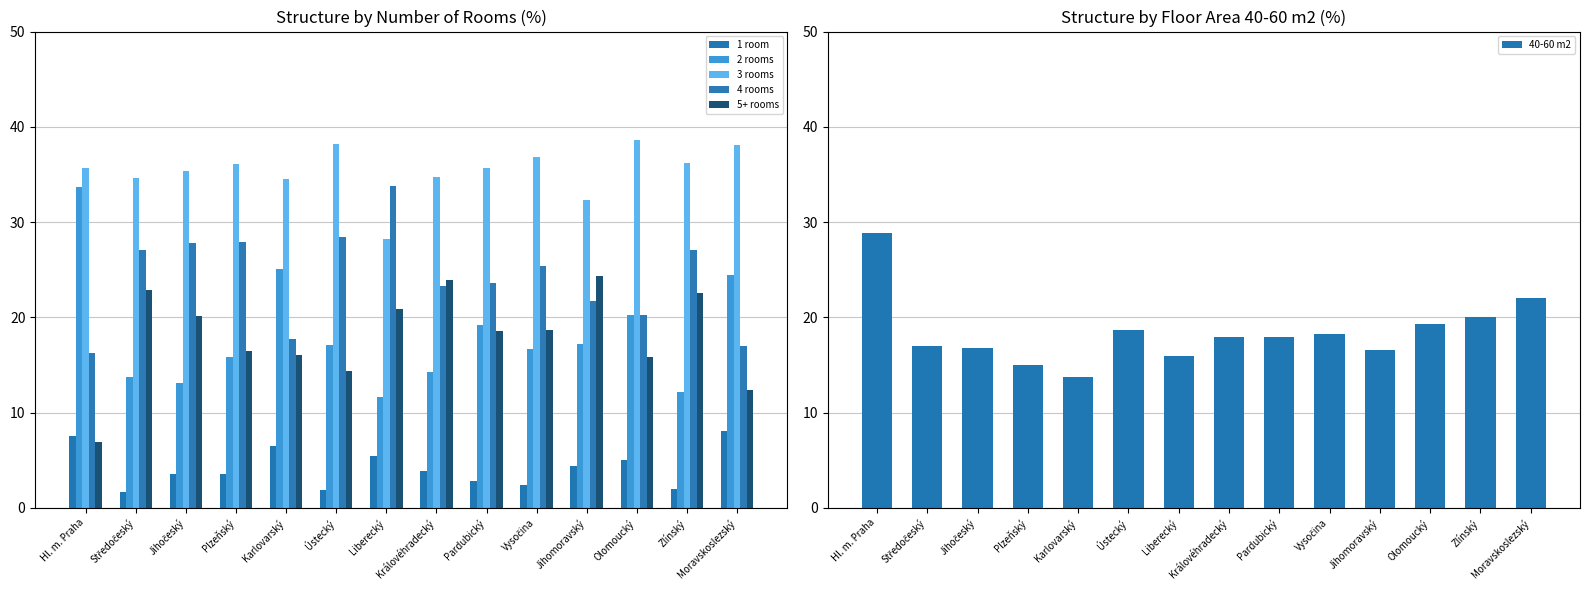

Read the 1 room value at Středočeský.

1.7